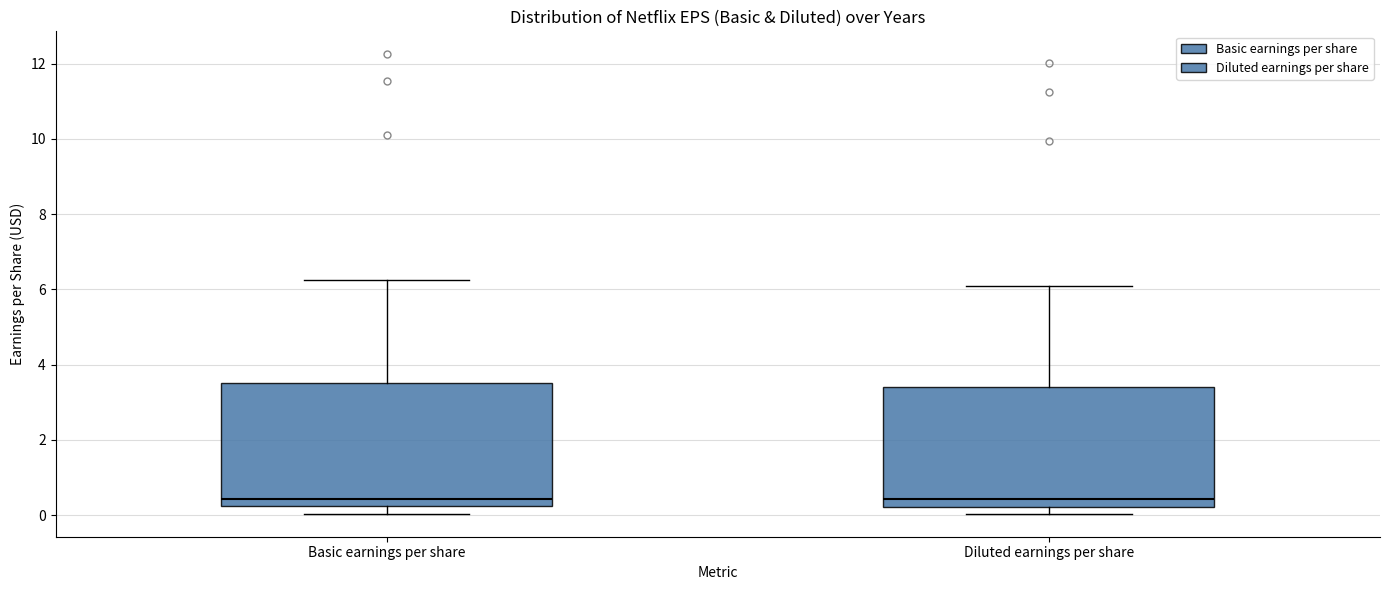

Reading left to right, transcribe this box plot: for each box, give where its median line is, the range the box spans, and where its two whiskers end, as read against the y-axis. The values are not printed on the chart, so give them approximately, as read against the axis.

Basic earnings per share: median 0.4, box 0.2 to 3.6, whiskers 0.0 to 6.2
Diluted earnings per share: median 0.4, box 0.2 to 3.4, whiskers 0.0 to 6.0